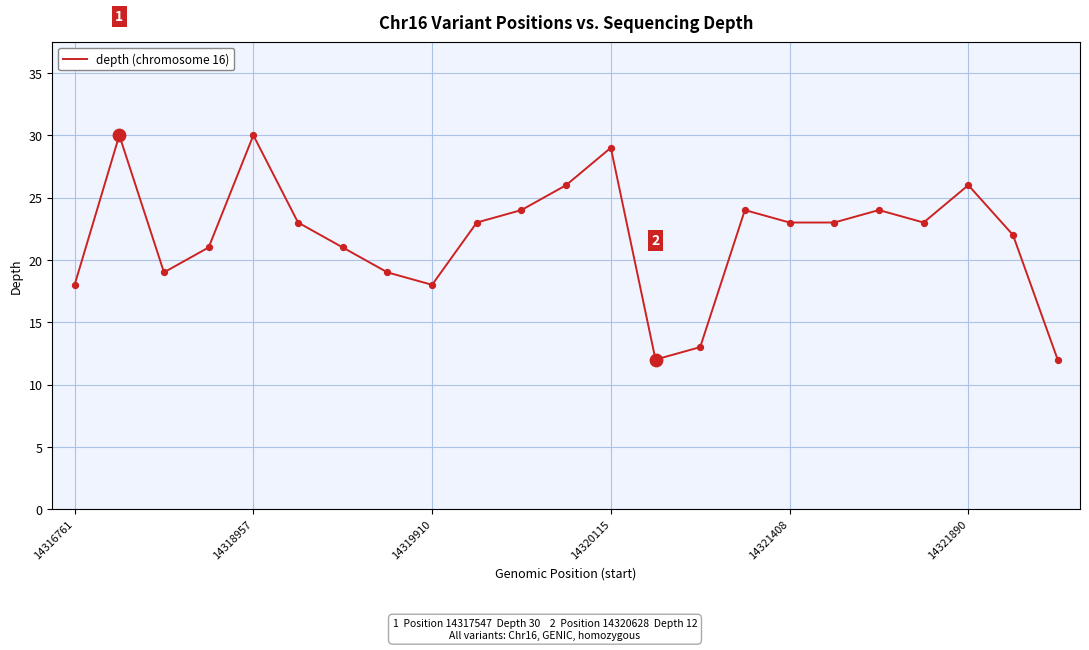

What is the difference between the maximum and minimum values?

18